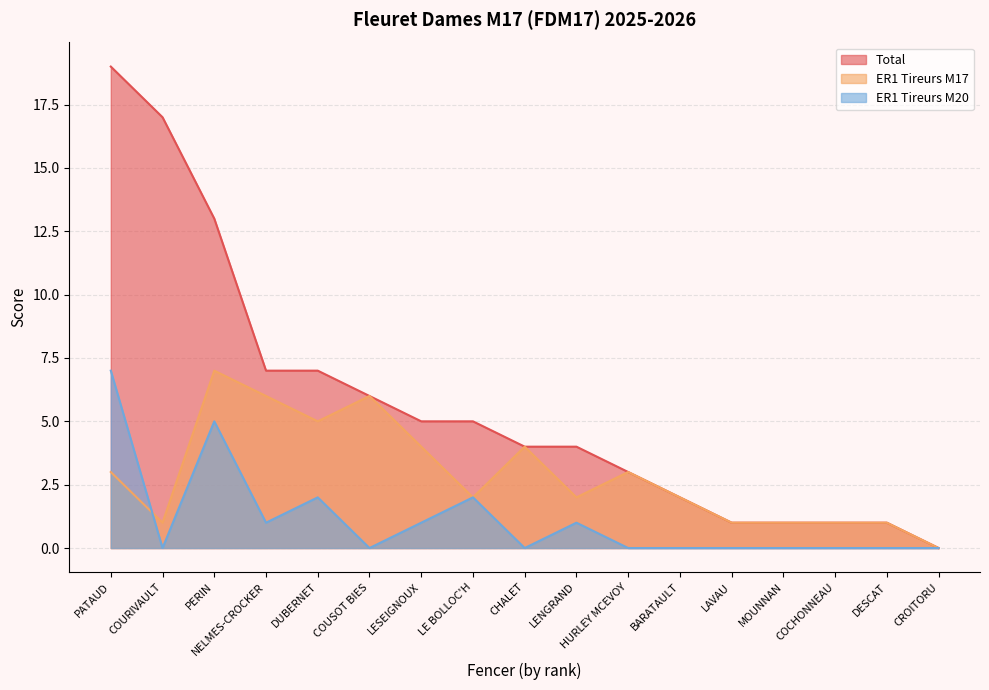

At how many categories does at least one series exceed 8?

3